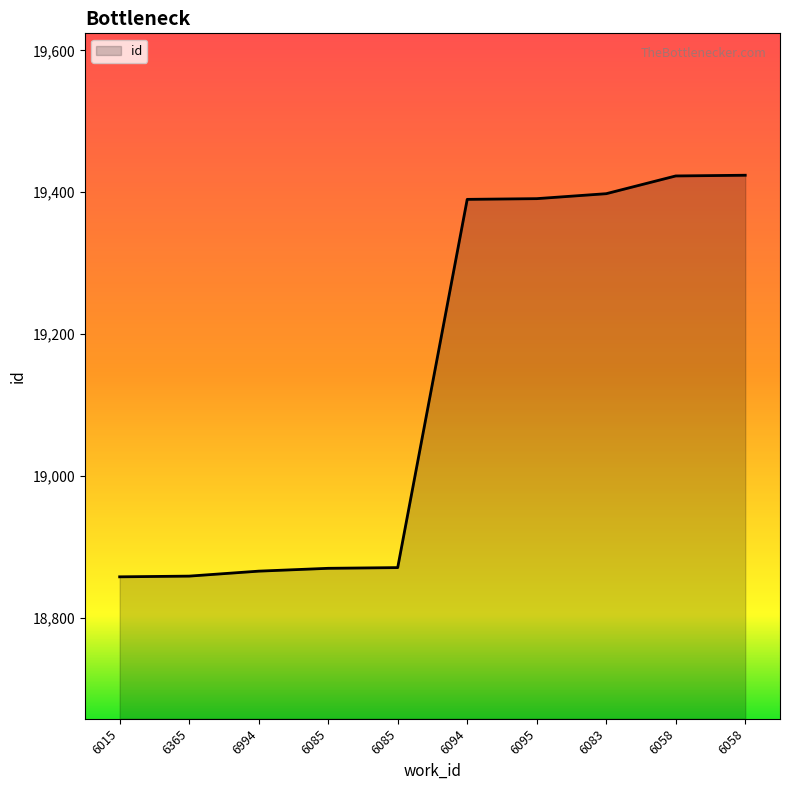

What is the difference between the maximum and minimum values?

566